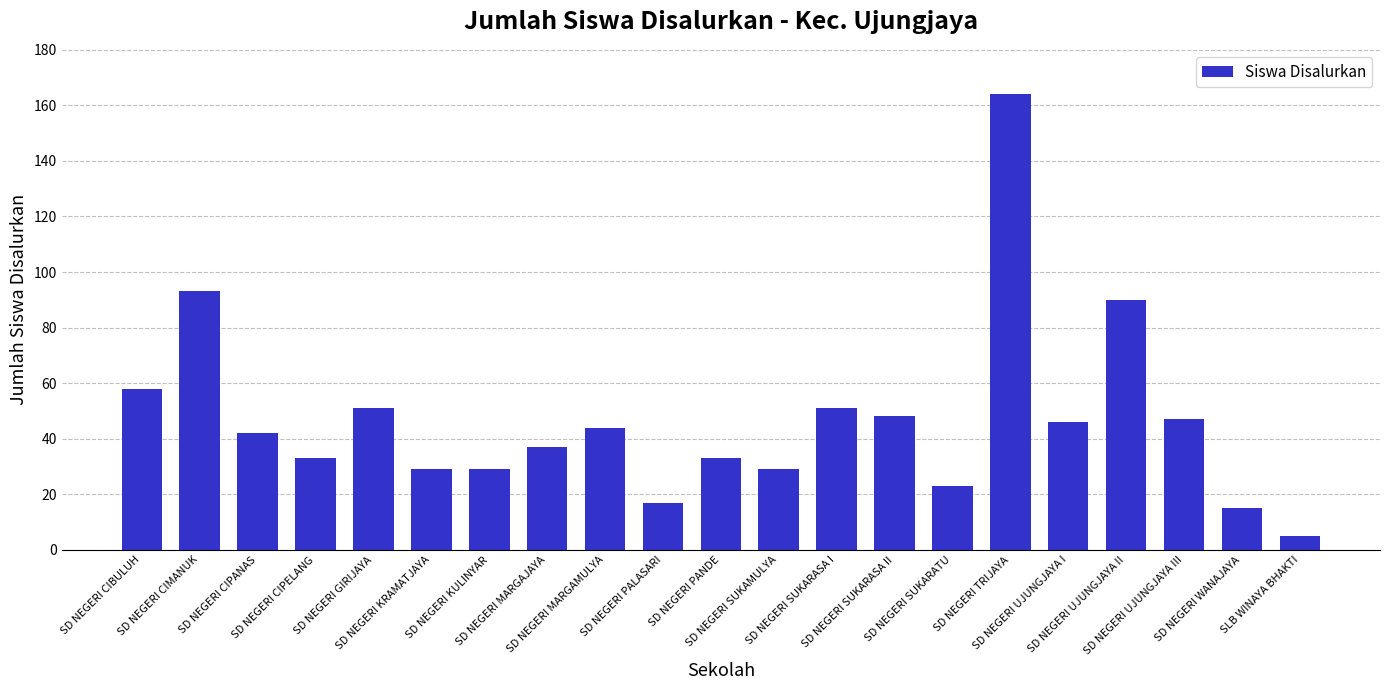

What is the value of the 9th bar from the left?

44